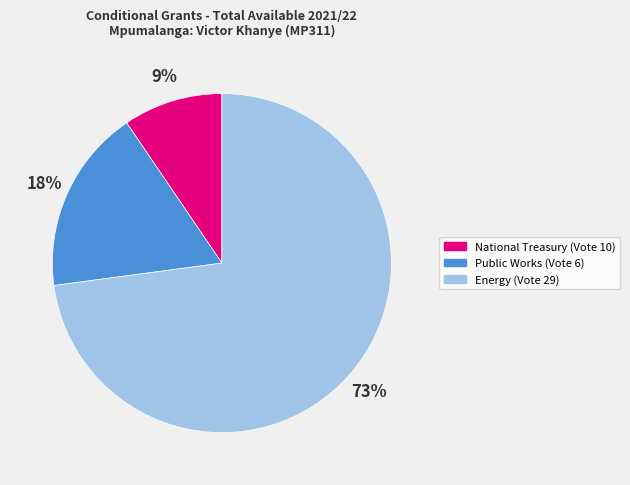

Is Energy (Vote 29) the majority of the pie?

Yes